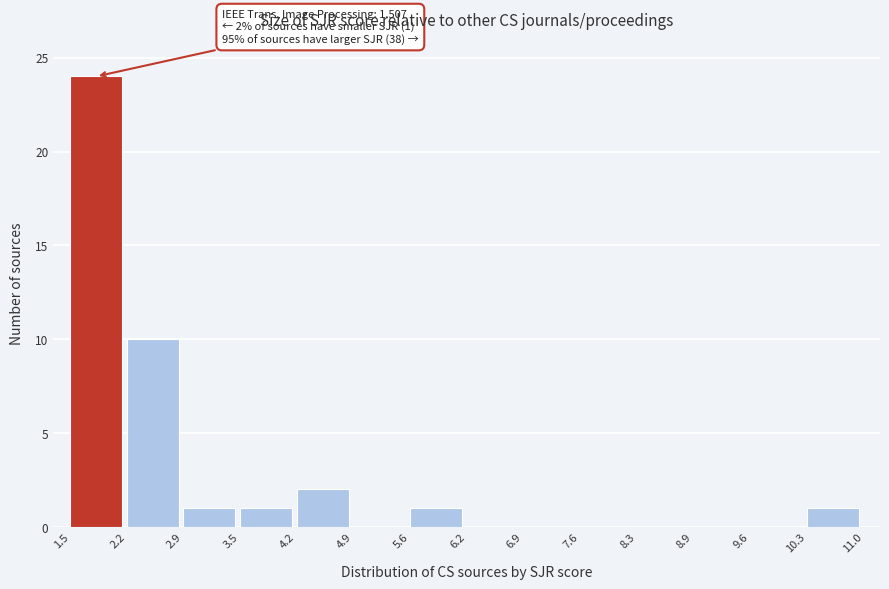

Which range on the x-axis has the tallest bar?

1.5 to 2.2